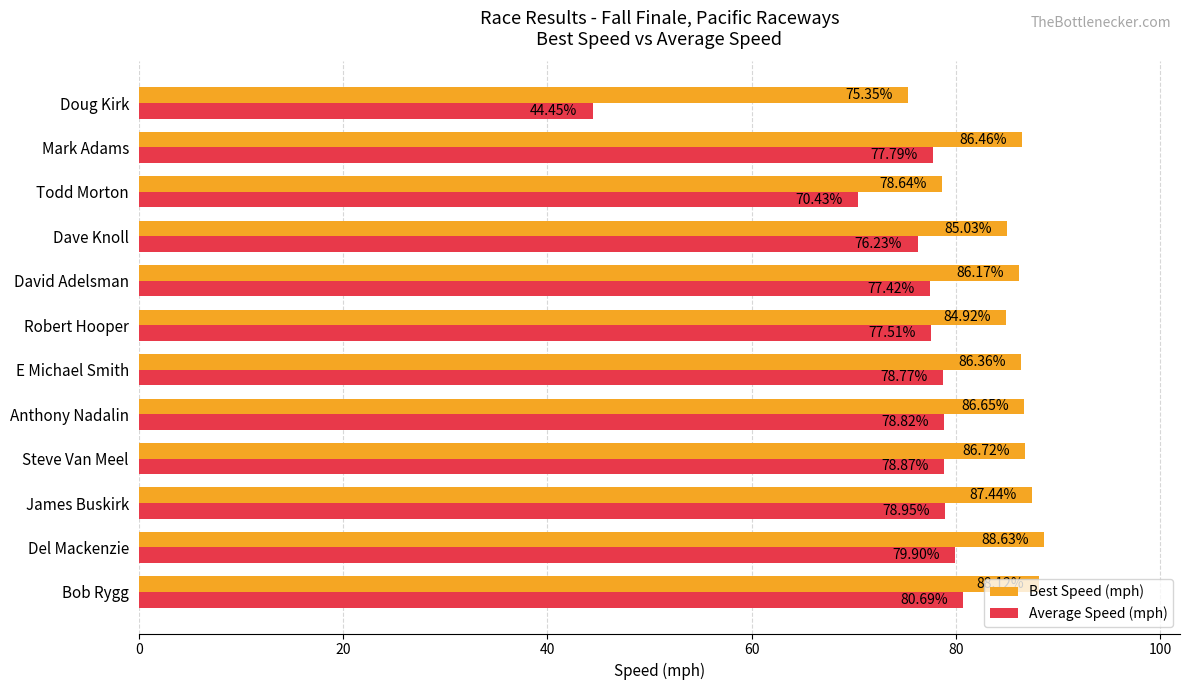

Where is Average Speed (mph) nearest to the value 62?

Todd Morton